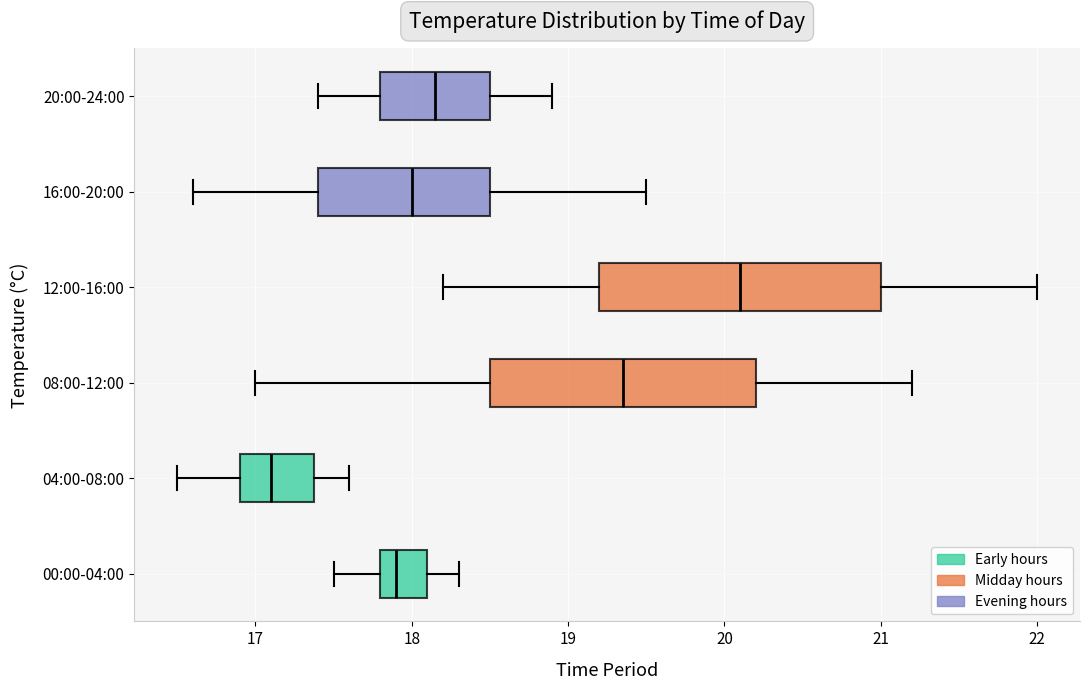

Reading bottom to top, transcribe this box plot: for each box, give where its median line is, the range the box spans, and where its two whiskers end, as read against the x-axis. The values are not printed on the chart, so give them approximately, as read against the axis.

00:00-04:00: median 17.9, box 17.8 to 18.1, whiskers 17.5 to 18.3
04:00-08:00: median 17.1, box 16.9 to 17.4, whiskers 16.5 to 17.6
08:00-12:00: median 19.4, box 18.5 to 20.2, whiskers 17.0 to 21.2
12:00-16:00: median 20.1, box 19.2 to 21.0, whiskers 18.2 to 22.0
16:00-20:00: median 18.0, box 17.4 to 18.5, whiskers 16.6 to 19.5
20:00-24:00: median 18.2, box 17.8 to 18.5, whiskers 17.4 to 18.9